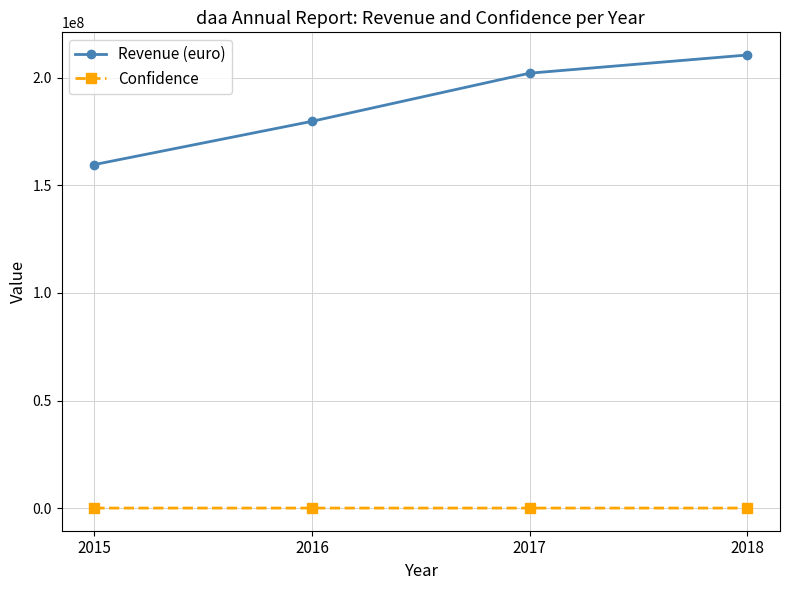

List the series in order of their peak value, lowest first.

Confidence, Revenue (euro)